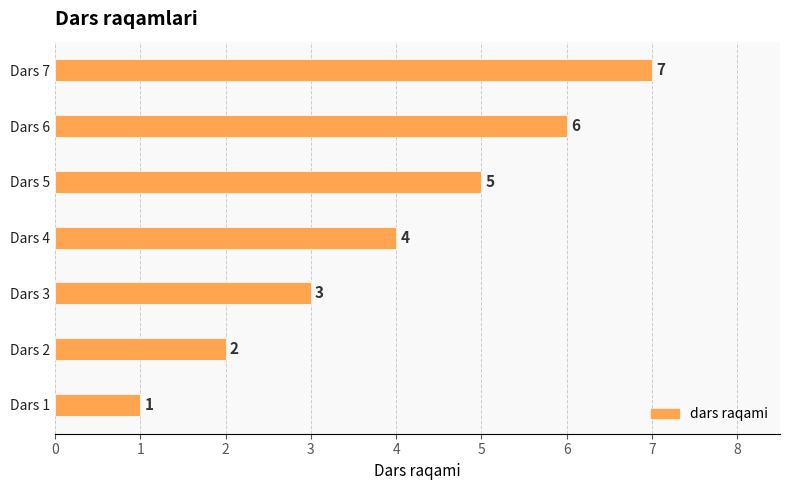

List the labels in order of value, largest first.

Dars 7, Dars 6, Dars 5, Dars 4, Dars 3, Dars 2, Dars 1